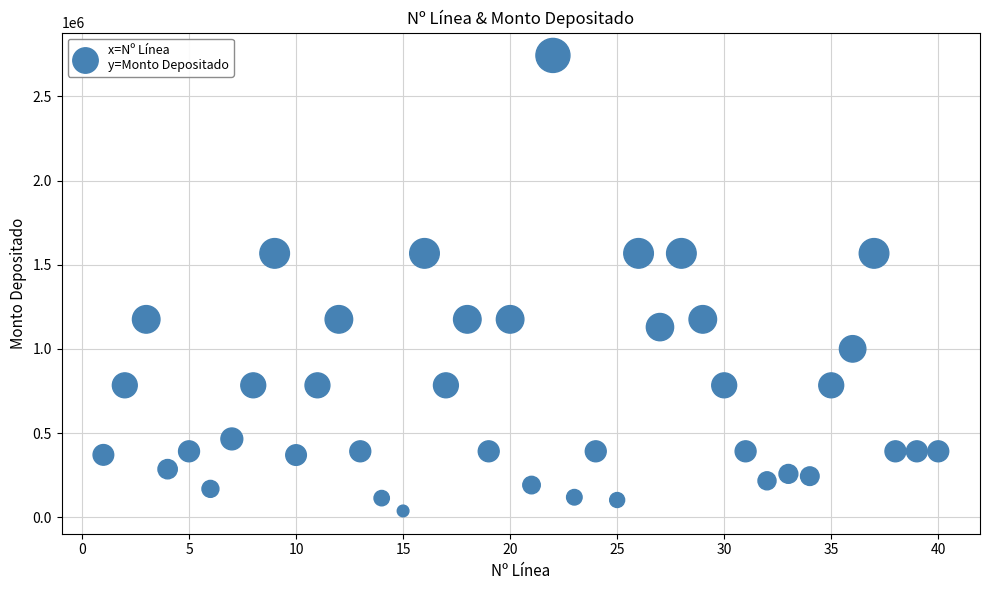

What is the range of X values (max minus min)?

39.0